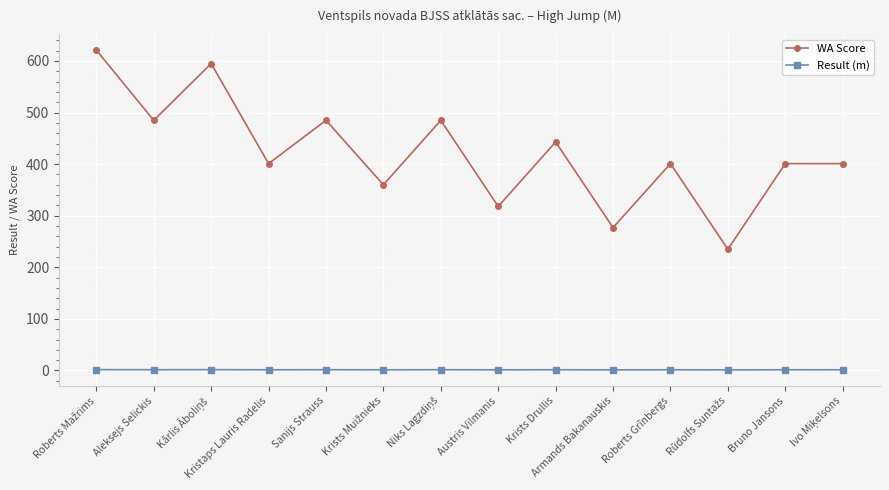

Is it true that WA Score equals 401.0 at Bruno Jansons?

True